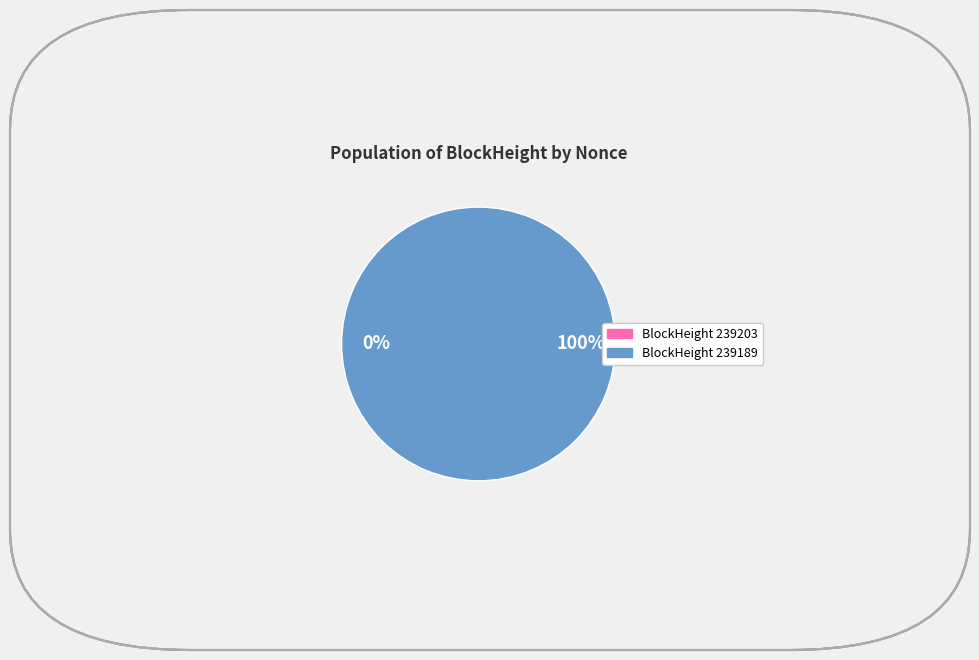

What is the change in value from 239203 to 239189?

+16221